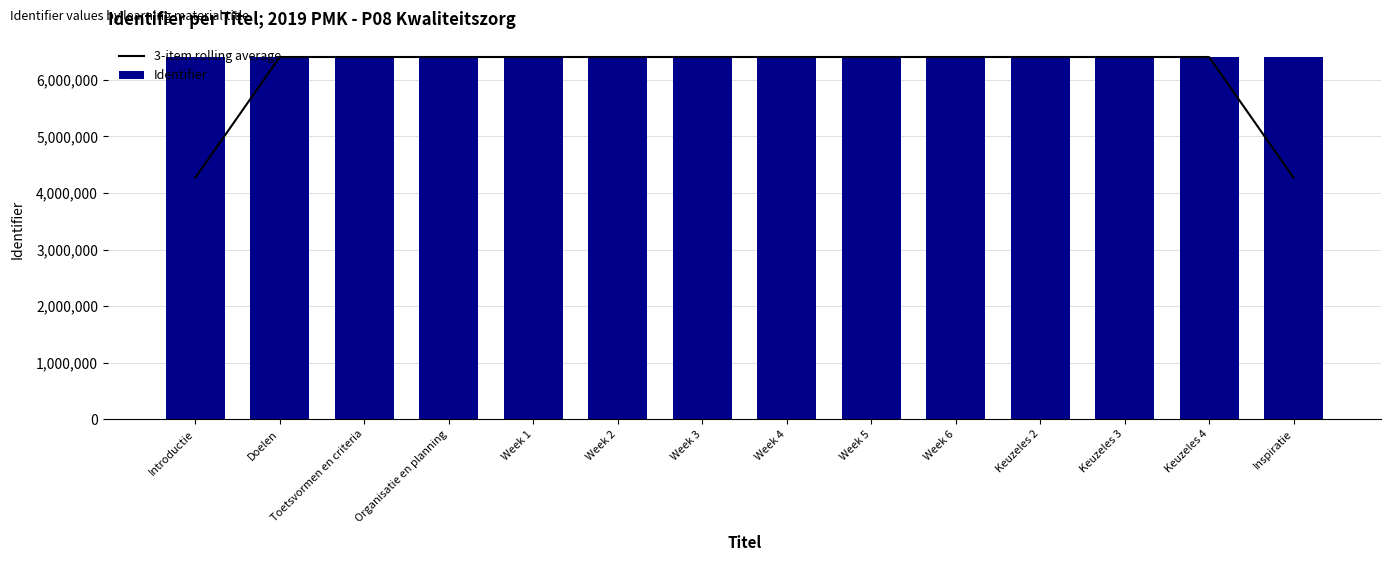

What position from the right is Introductie?

14